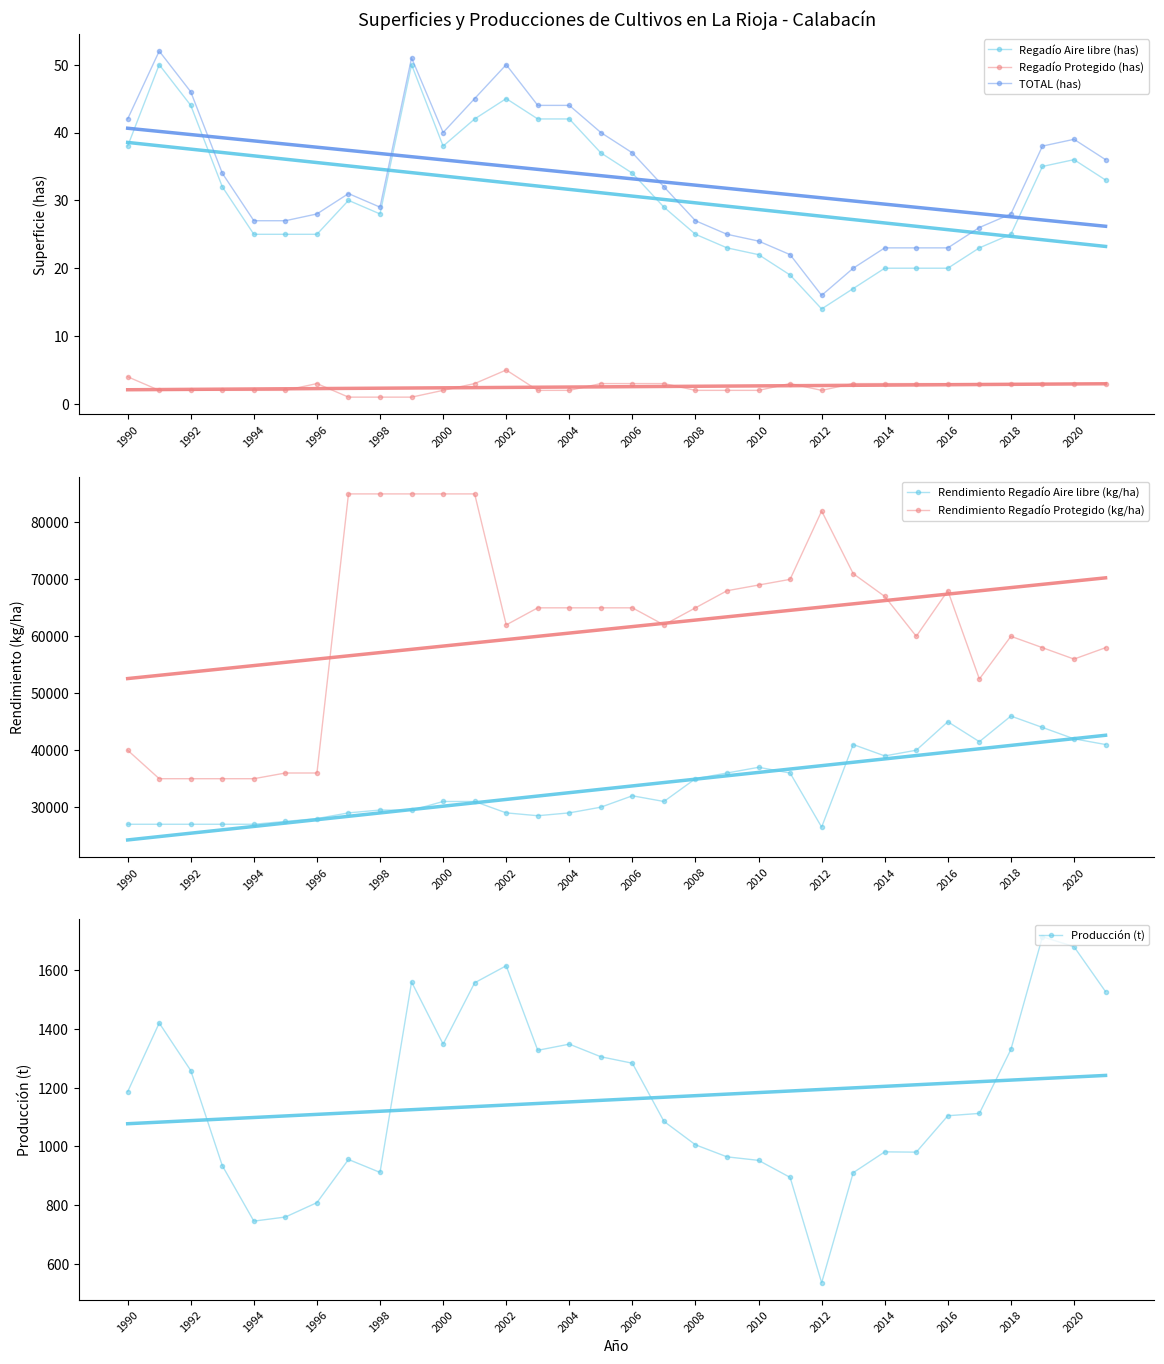

True or false: TOTAL (has) and Regadío Aire libre (has) cross at least once.

False